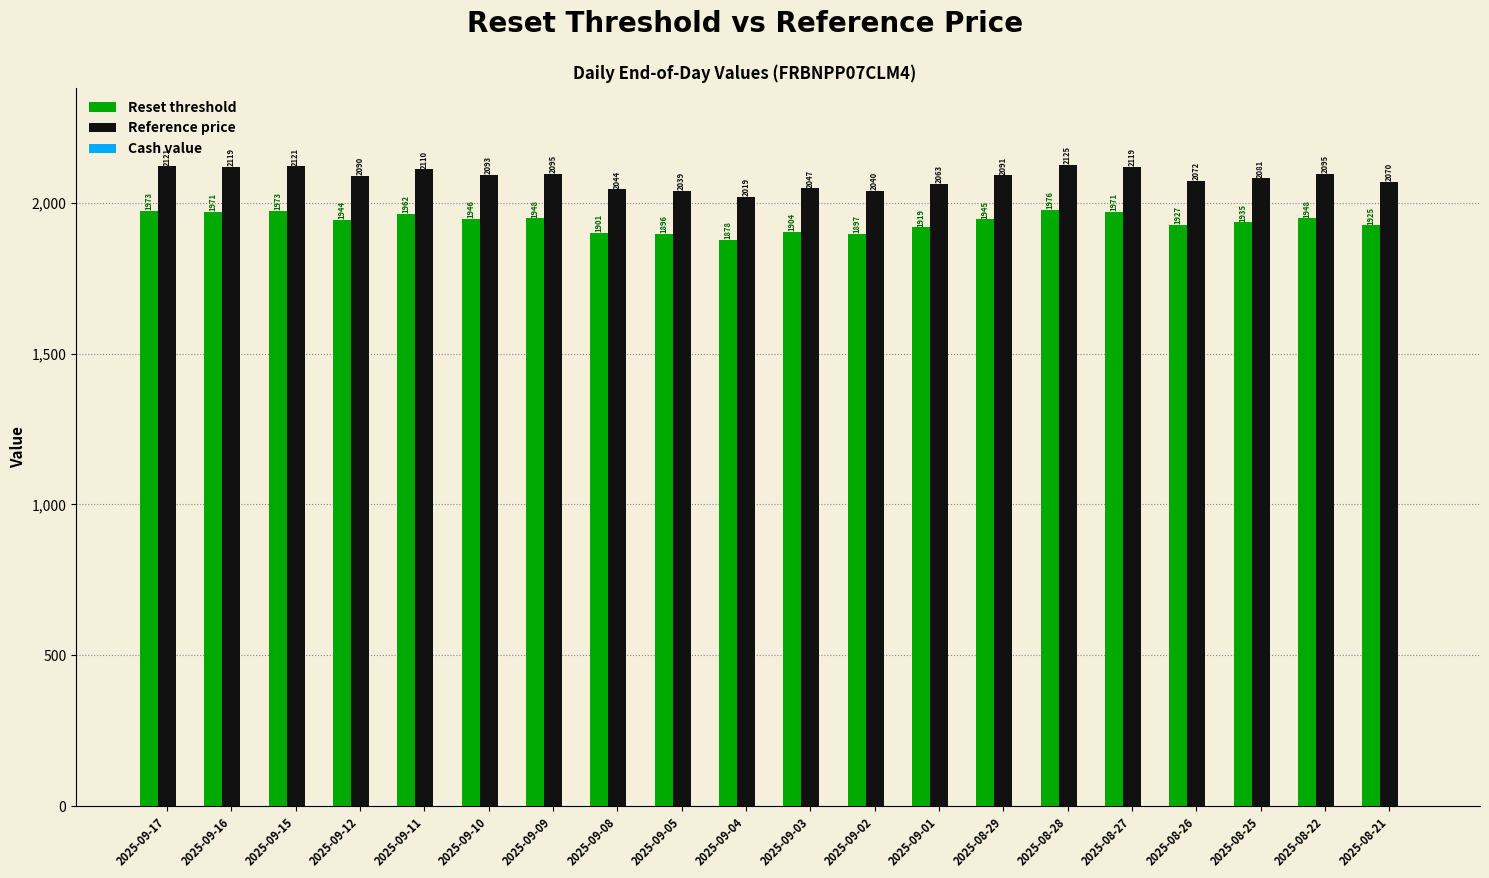

What is the difference between the highest and lowest values at 2025-08-21?

144.9